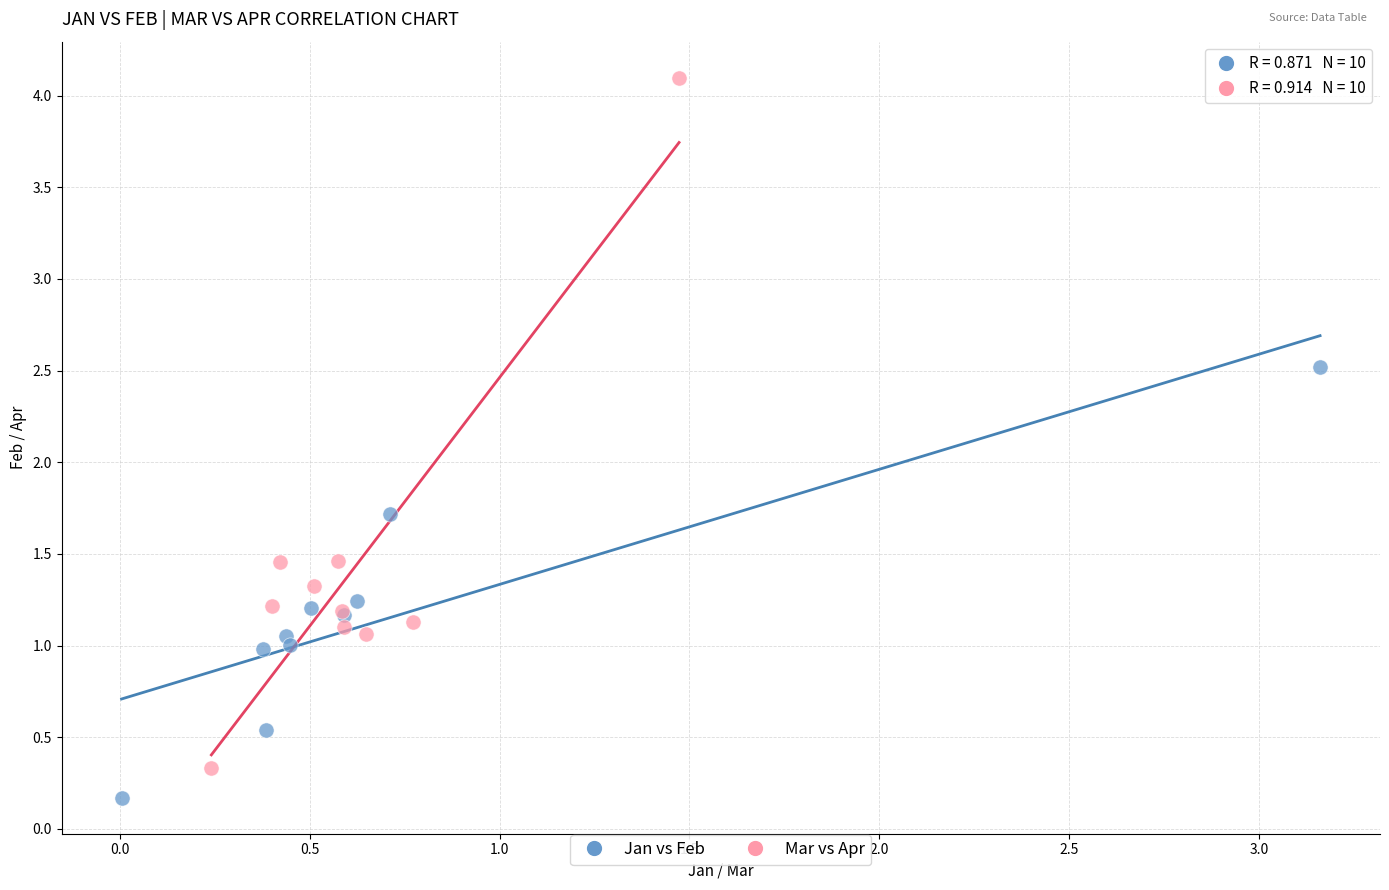

Which series has the widest spread of Y values?

Mar vs Apr